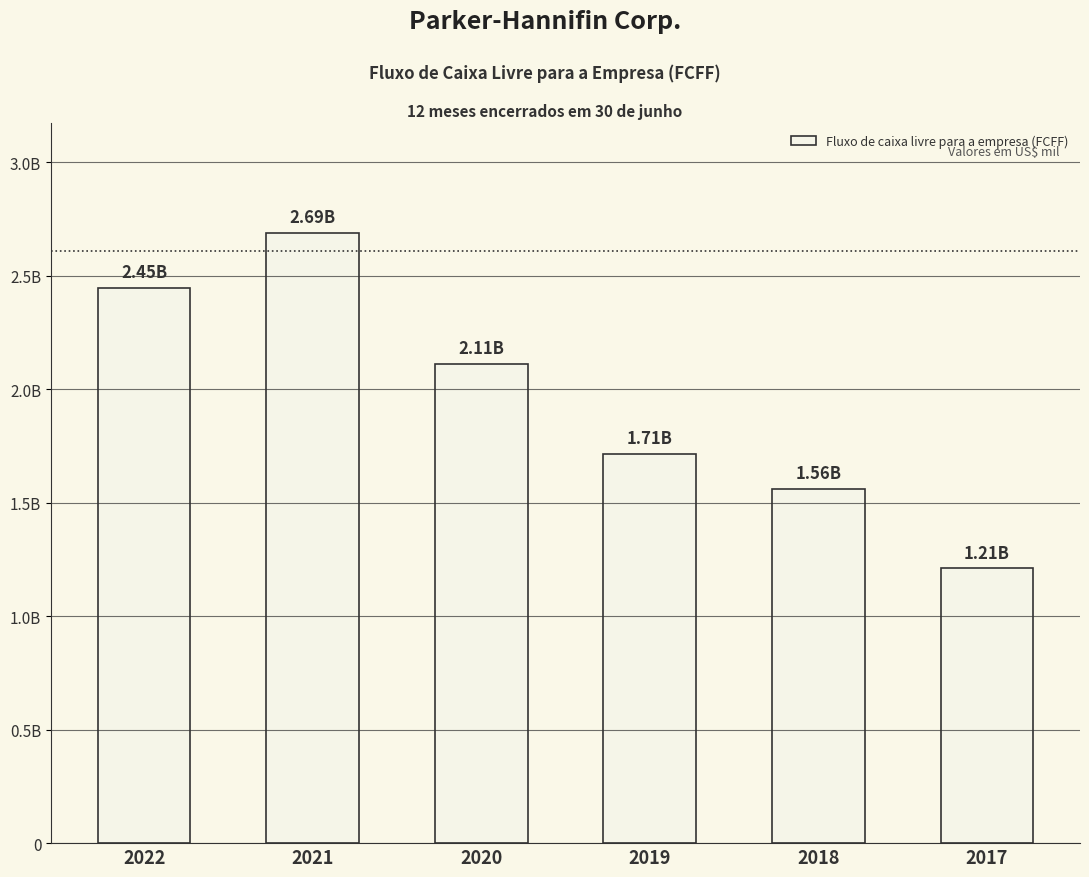

Rank the categories by value from lowest to highest.

2017, 2018, 2019, 2020, 2022, 2021